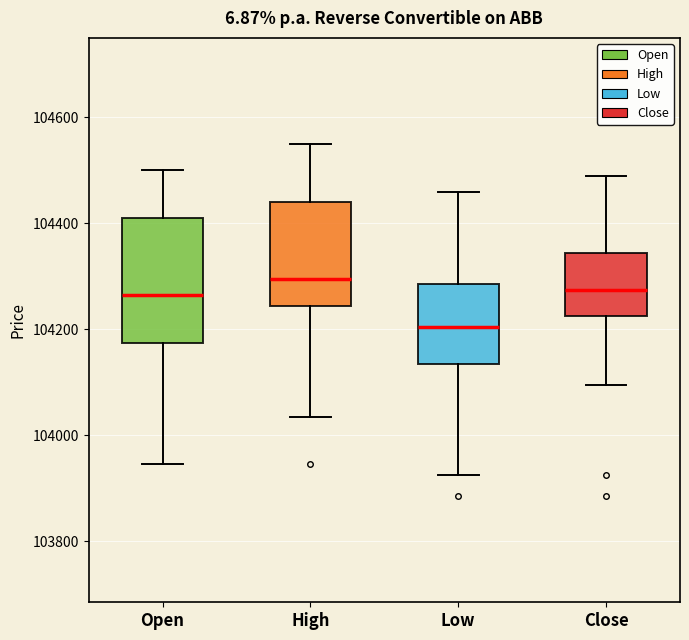

Reading left to right, transcribe this box plot: for each box, give where its median line is, the range the box spans, and where its two whiskers end, as read against the y-axis. The values are not printed on the chart, so give them approximately, as read against the axis.

Open: median 104260, box 104180 to 104420, whiskers 103940 to 104500
High: median 104300, box 104240 to 104440, whiskers 104040 to 104560
Low: median 104200, box 104140 to 104280, whiskers 103920 to 104460
Close: median 104280, box 104220 to 104340, whiskers 104100 to 104500